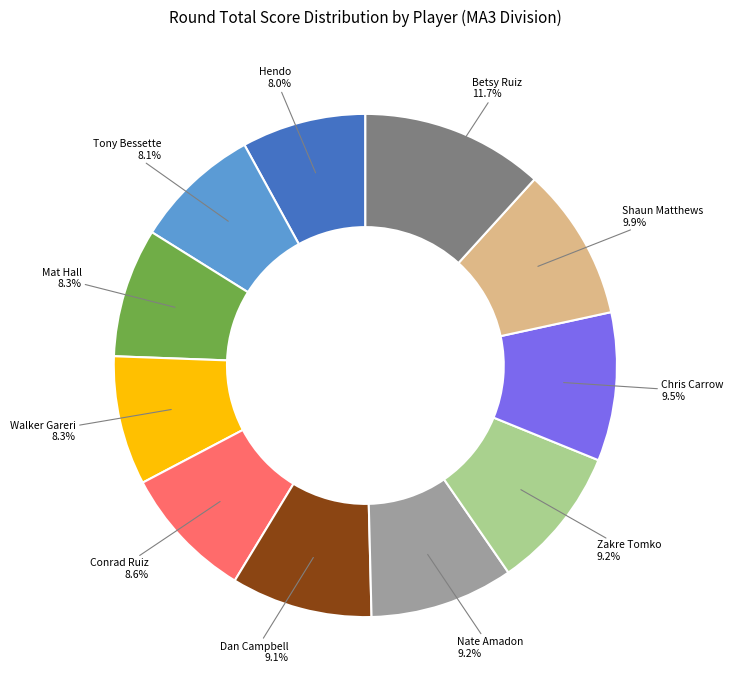

Is there a majority slice in this chart?

No